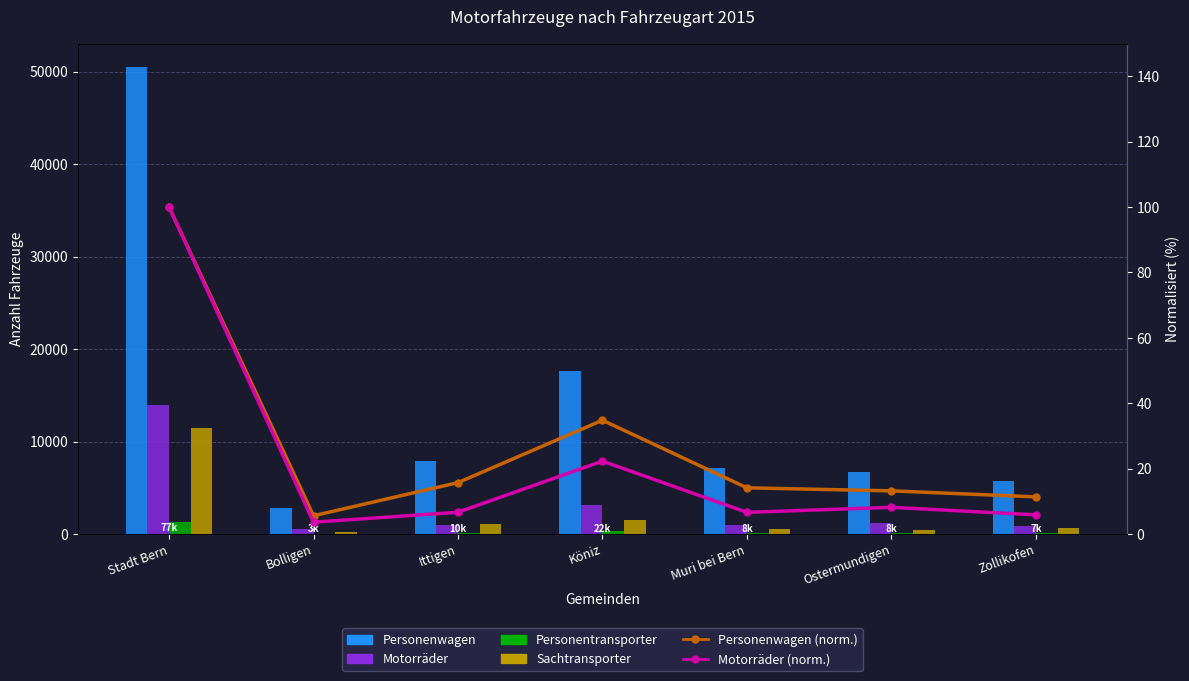

Where is Sachtransporter nearest to the value 5839?

Köniz